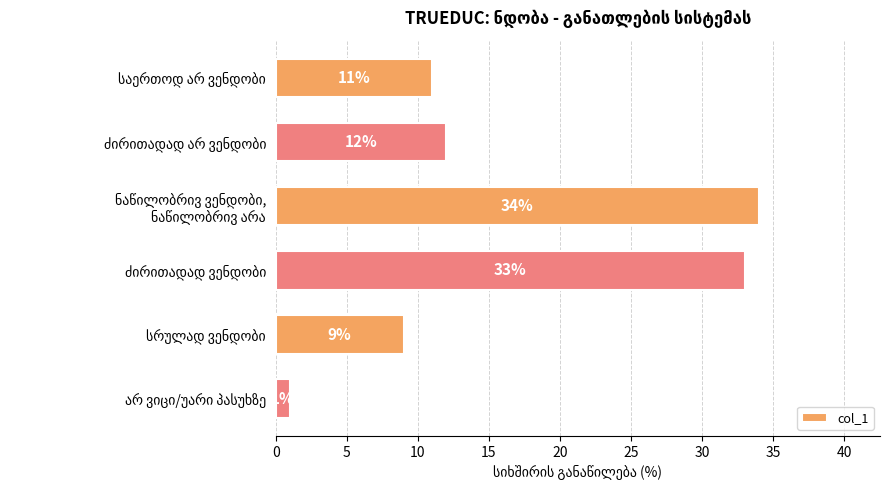

What is the difference between the second highest and minimum values?

32